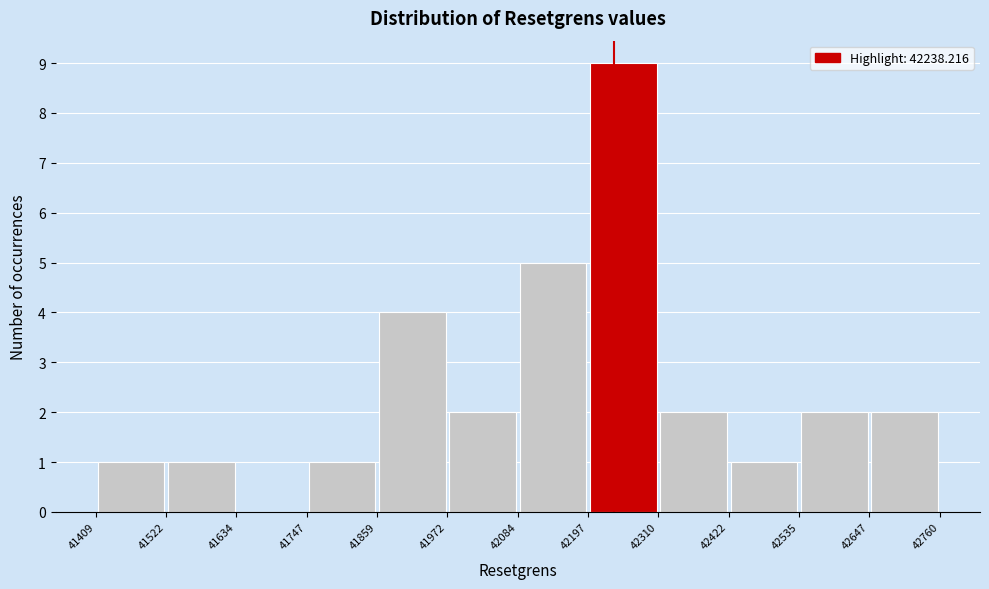

Over which range of the x-axis is the bar tallest?

42197 to 42310